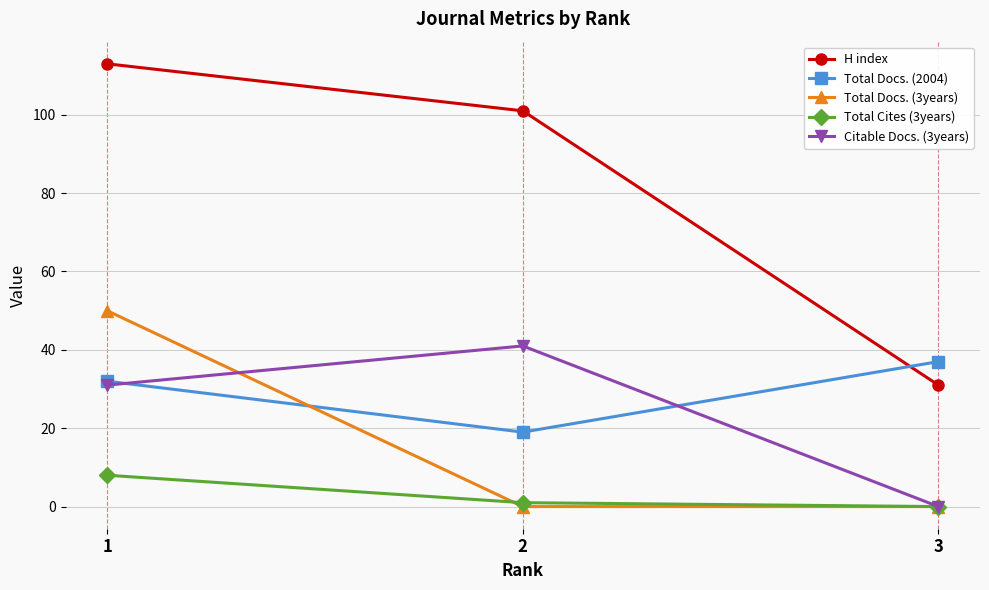

What is the approximate value of Total Docs. (2004) at 3, to the nearest 10?

40